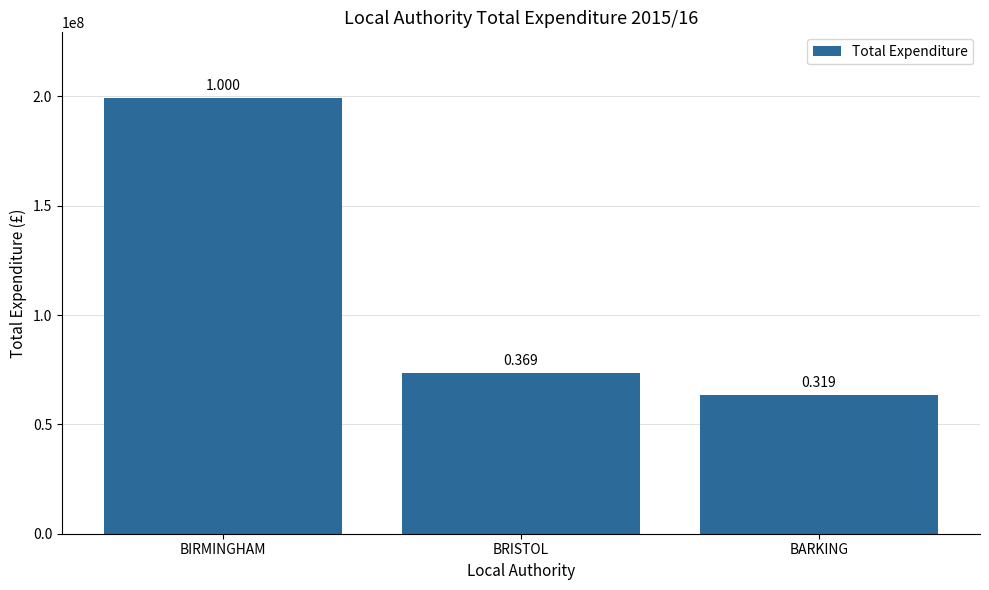

Which has a higher value, BARKING or BRISTOL?

BRISTOL